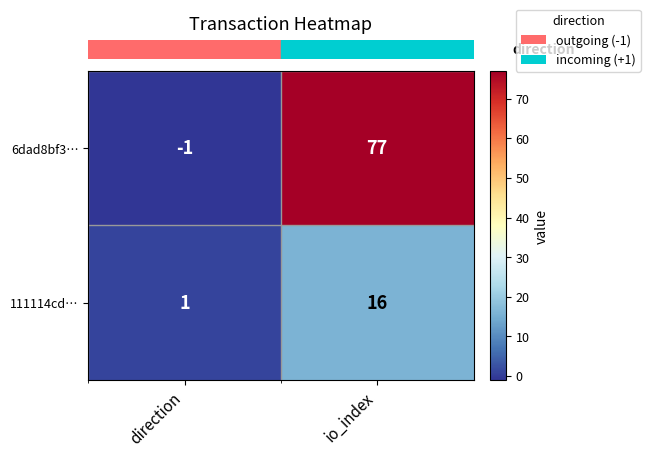

What is the spread (max minus min) of values at io_index?

61